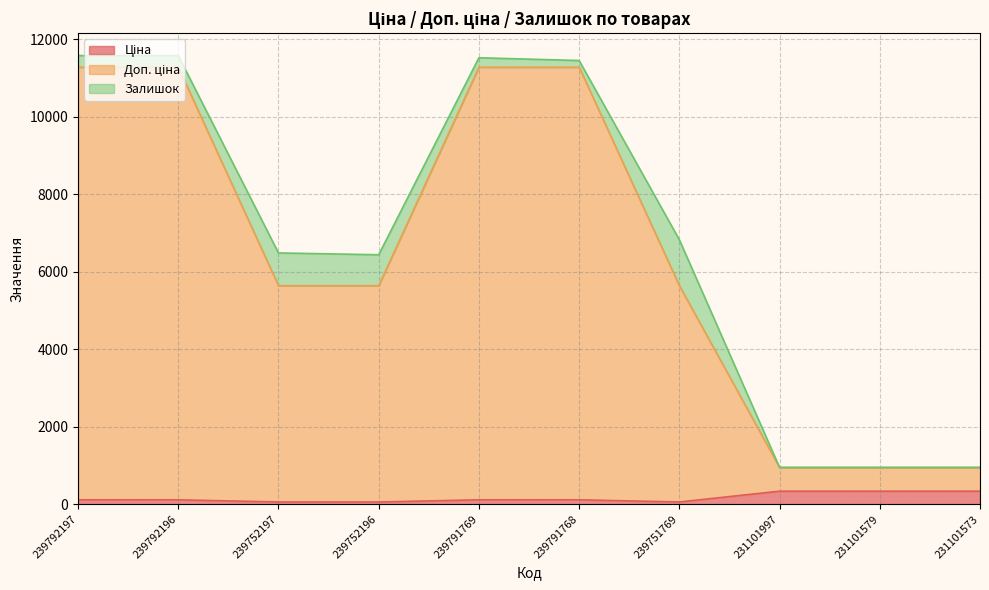

At how many categories does at least one series exceed 1958?

7